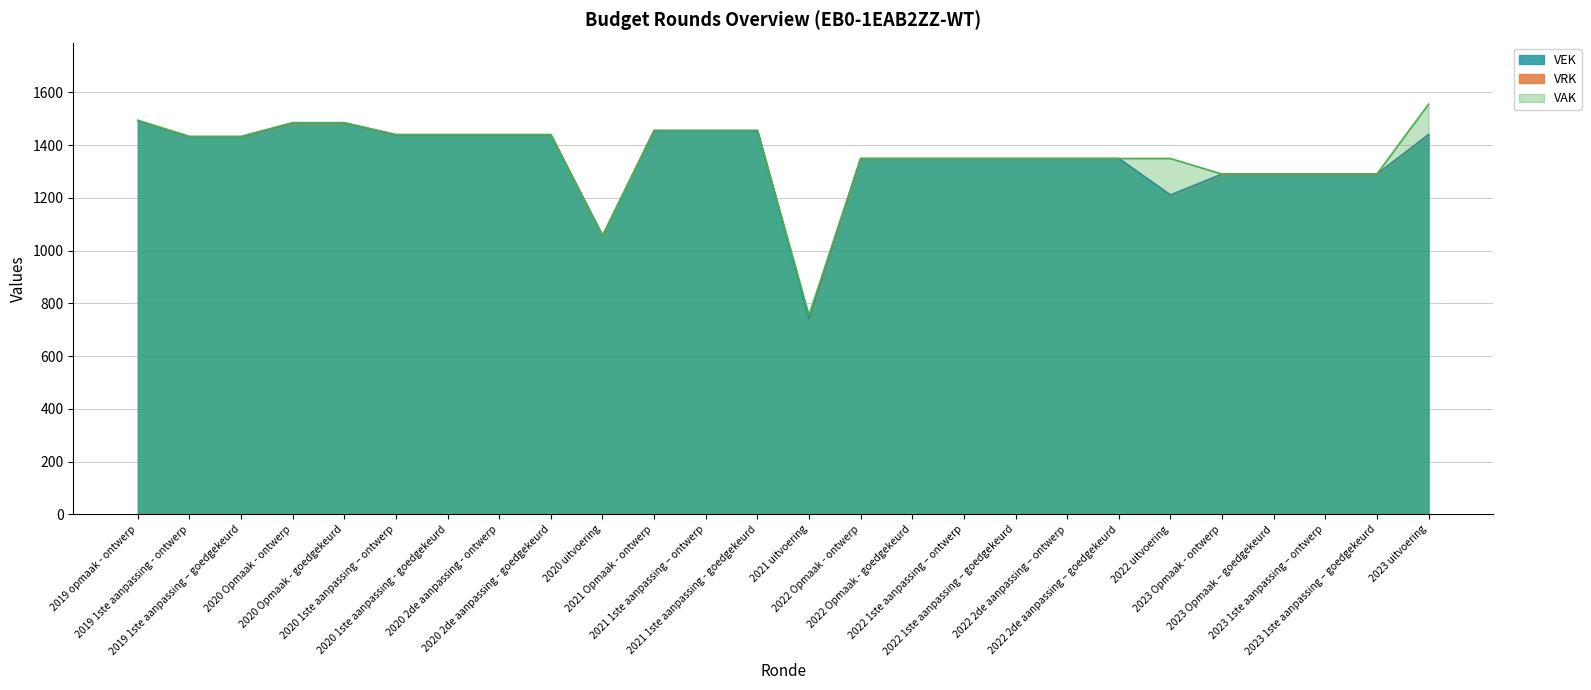

Rank the categories by value from highest to lowest.

2019 opmaak - ontwerp, 2020 Opmaak - ontwerp, 2020 Opmaak - goedgekeurd, 2021 Opmaak - ontwerp, 2021 1ste aanpassing – ontwerp, 2021 1ste aanpassing - goedgekeurd, 2023 uitvoering, 2020 1ste aanpassing – ontwerp, 2020 1ste aanpassing - goedgekeurd, 2020 2de aanpassing - ontwerp, 2020 2de aanpassing - goedgekeurd, 2019 1ste aanpassing - ontwerp, 2019 1ste aanpassing – goedgekeurd, 2022 Opmaak - ontwerp, 2022 Opmaak - goedgekeurd, 2022 1ste aanpassing – ontwerp, 2022 1ste aanpassing – goedgekeurd, 2022 2de aanpassing – ontwerp, 2022 2de aanpassing – goedgekeurd, 2023 Opmaak - ontwerp, 2023 Opmaak – goedgekeurd, 2023 1ste aanpassing – ontwerp, 2023 1ste aanpassing – goedgekeurd, 2022 uitvoering, 2020 uitvoering, 2021 uitvoering